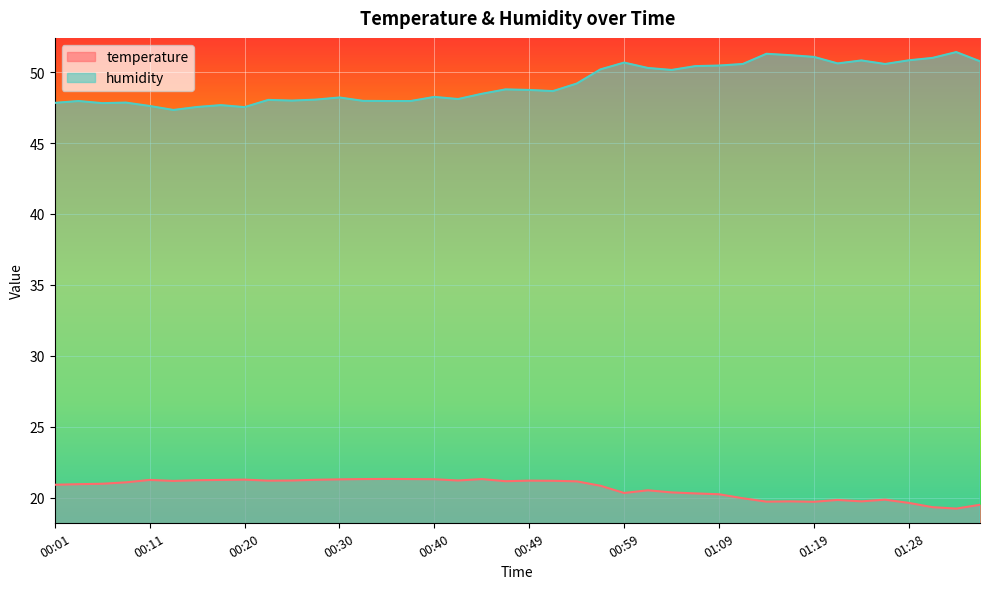

How many values in the temperature series exceed 21?

20